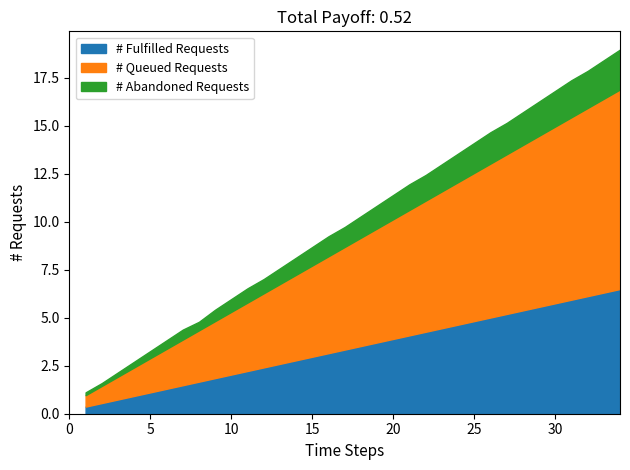

What is the highest value of the # Fulfilled Requests series?

6.5